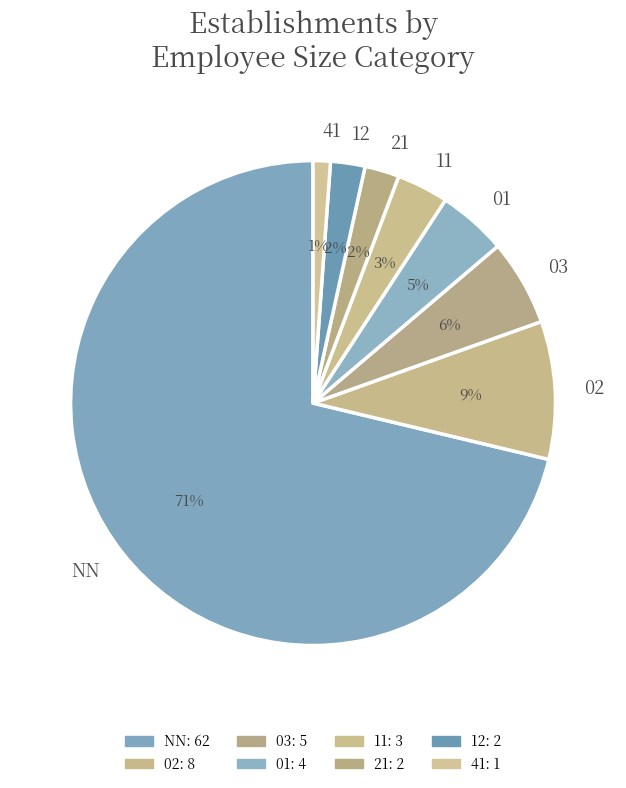

Is there a majority slice in this chart?

Yes